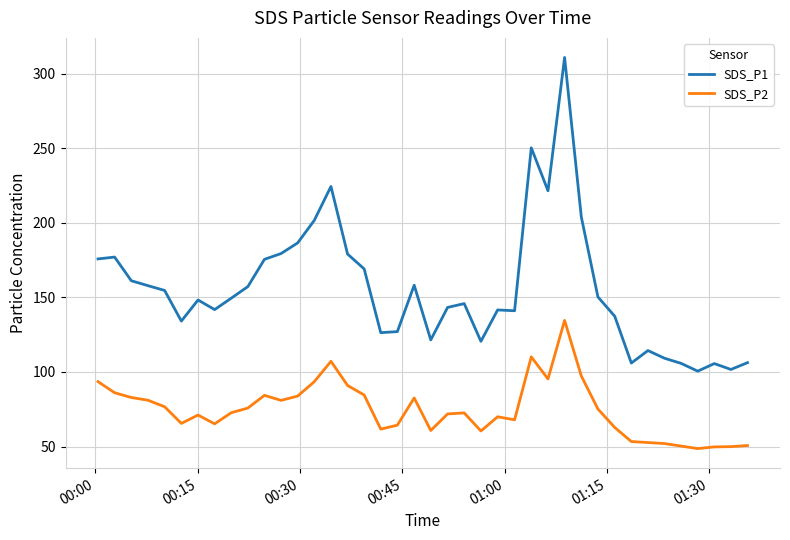

Which series has the largest range (max minus min)?

SDS_P1